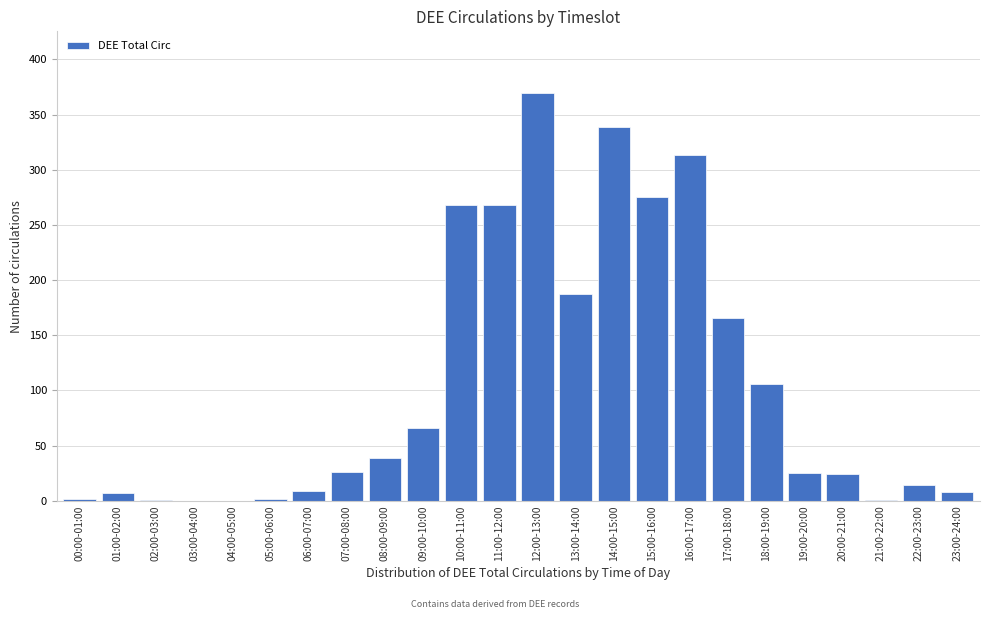

What is the sum of all values?

2516